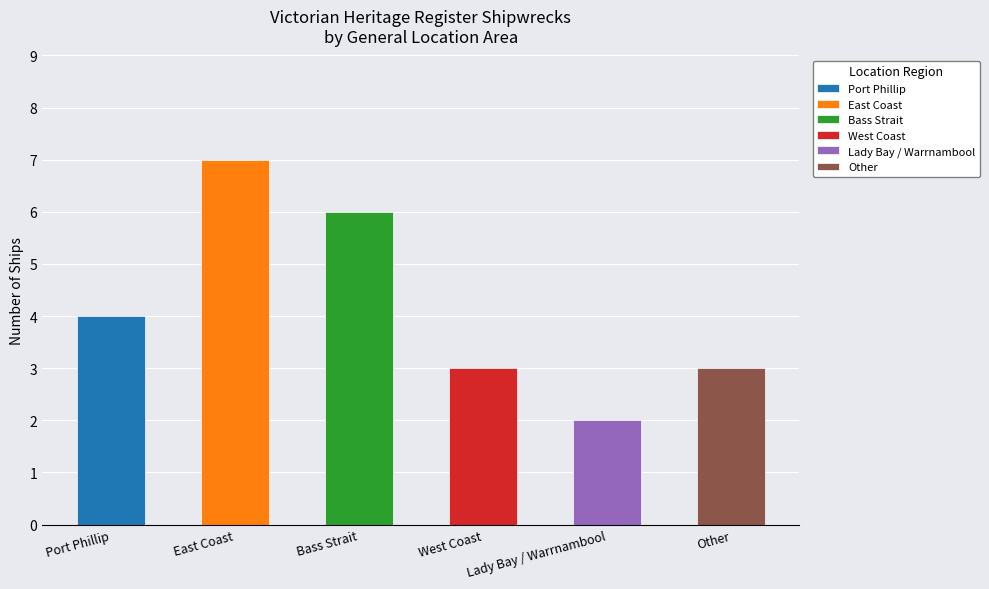

The value at Other is 3. True or false?

True